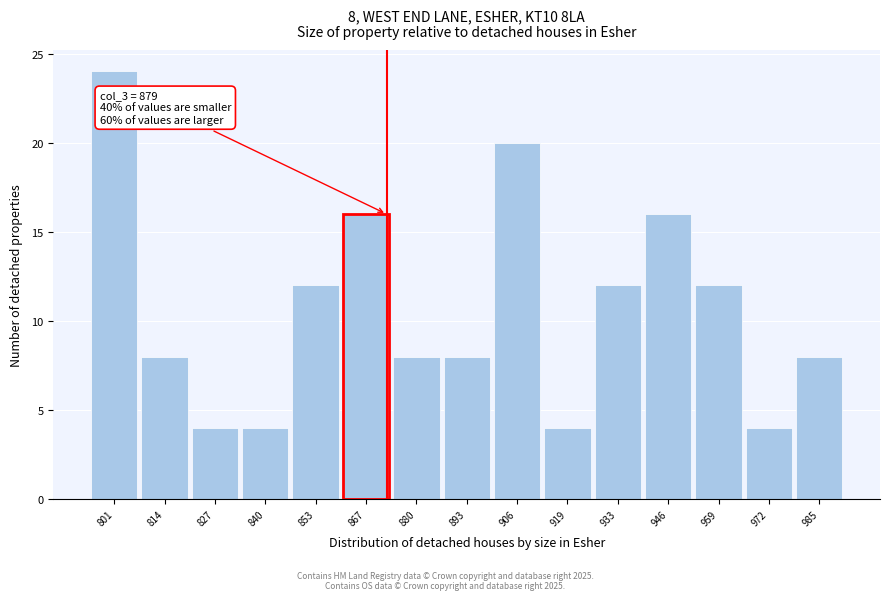

Reading left to right, list all the values displayed in this chart.

24	8	4	4	12	16	8	8	20	4	12	16	12	4	8